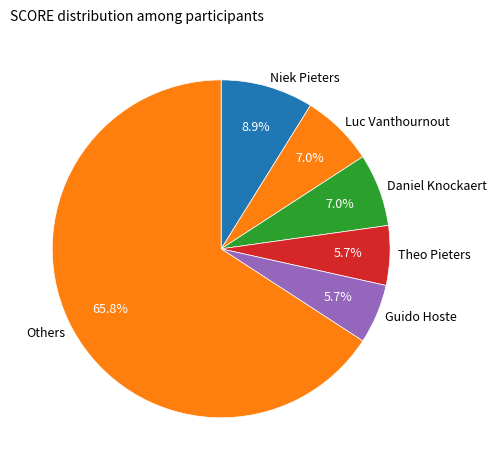

How much of the chart is everything except Niek Pieters?

91.1%